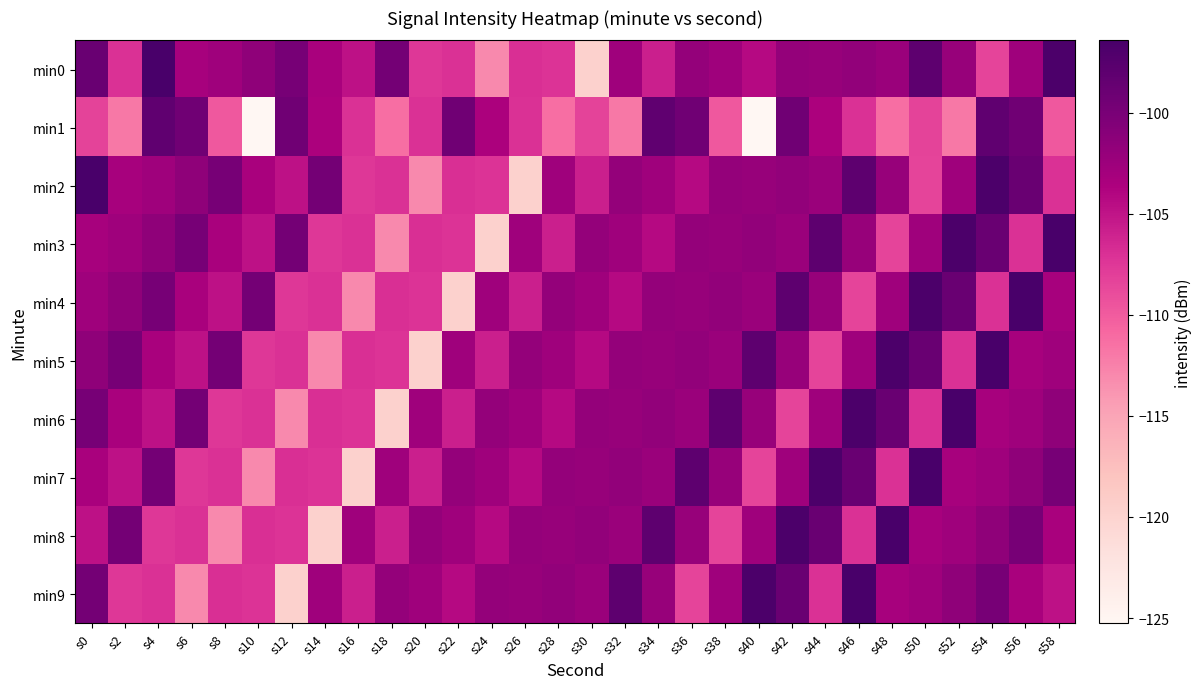

Rank the series at s48 from highest to lowest value.

min8, min5, min6, min2, min0, min4, min9, min7, min3, min1